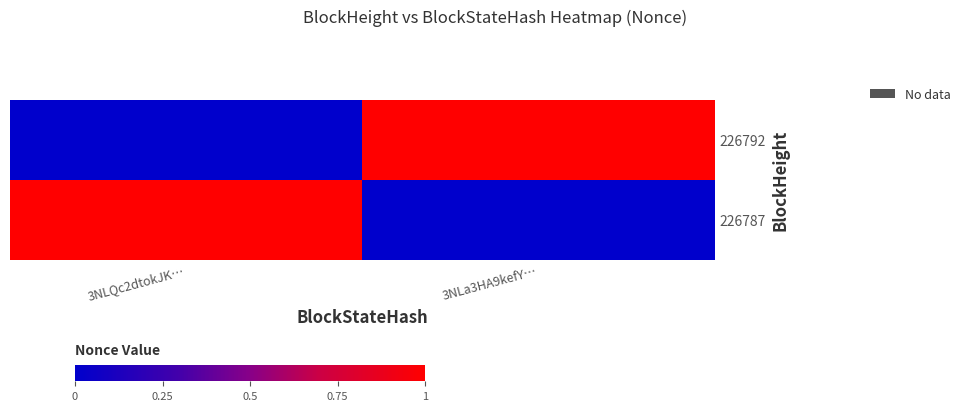

Which category has the lowest value across all series?

3NLQc2dtokJK…